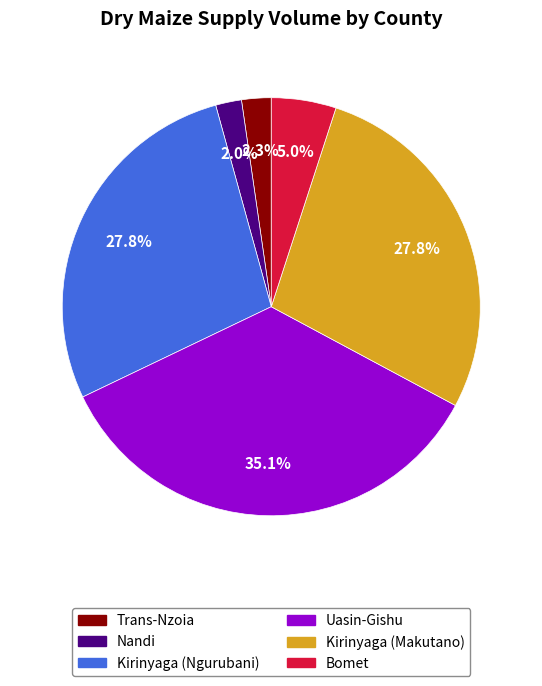

How many slices are in this pie chart?

6